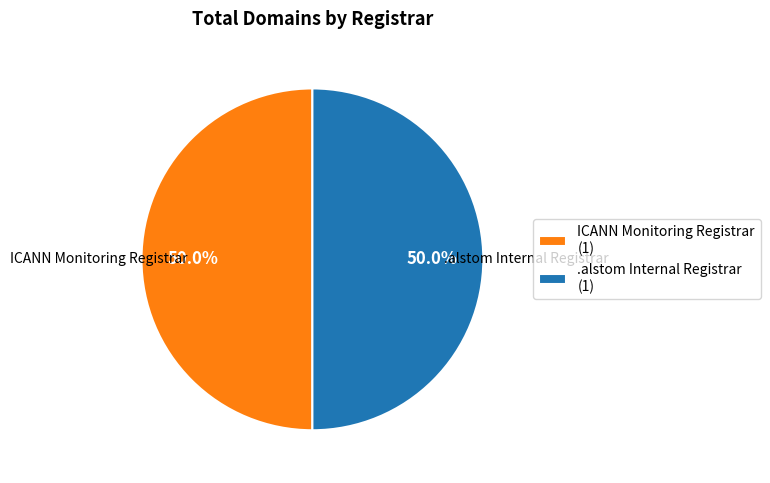

What is the ratio of the value at ICANN Monitoring Registrar (1) to the value at .alstom Internal Registrar (1)?

1.0